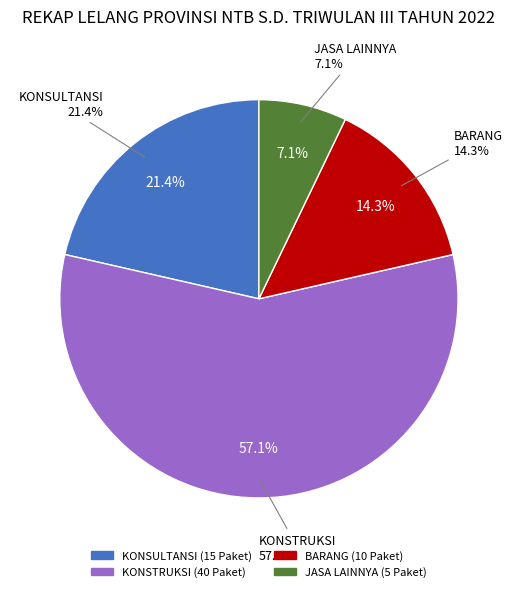

To the nearest percent, what is the difference between the largest and smallest slice percentages?

50%